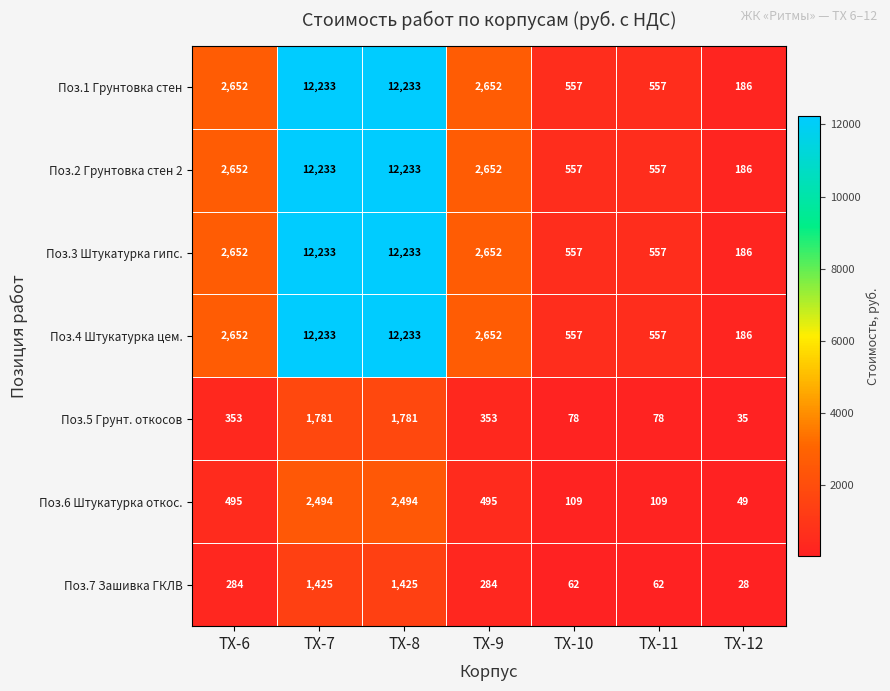

What is the difference between the highest and lowest values at ТХ-10?

495